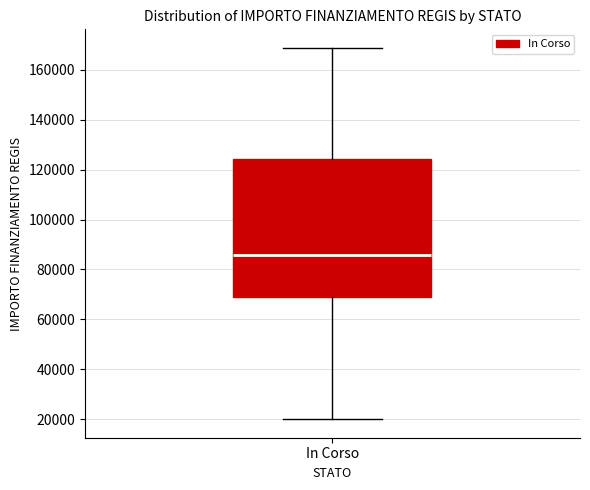

Where is the lower edge of the box for In Corso on the y-axis? The values are not printed on the chart, so give them approximately, as read against the axis.

68000